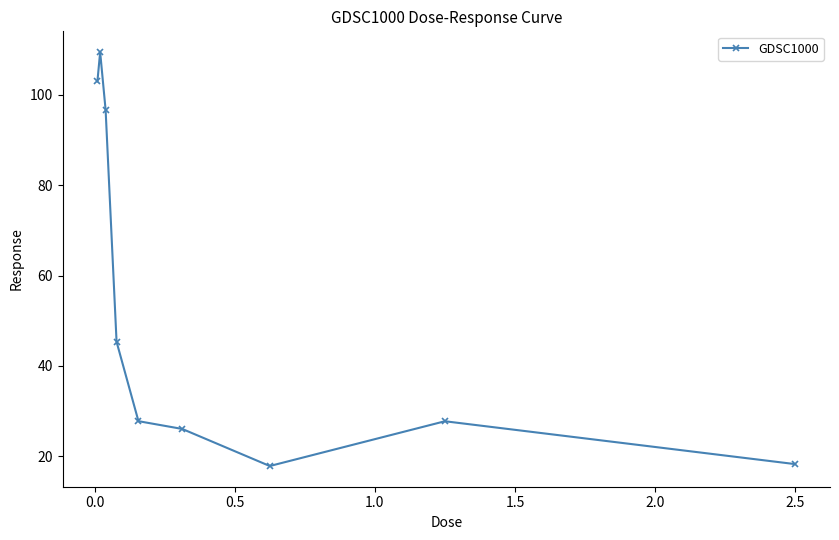

What is the greatest value displayed?

109.5